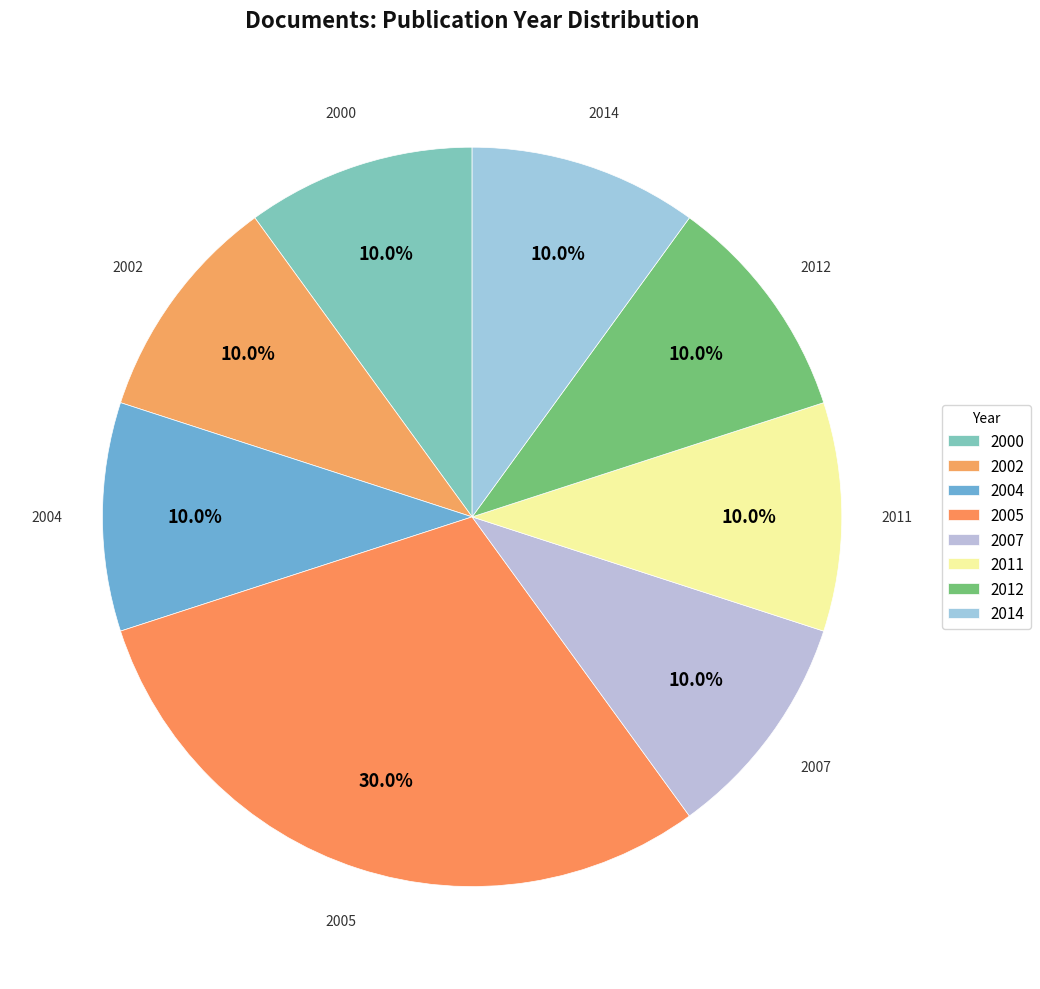

What is the ratio of the value at 2004 to the value at 2002?

1.0